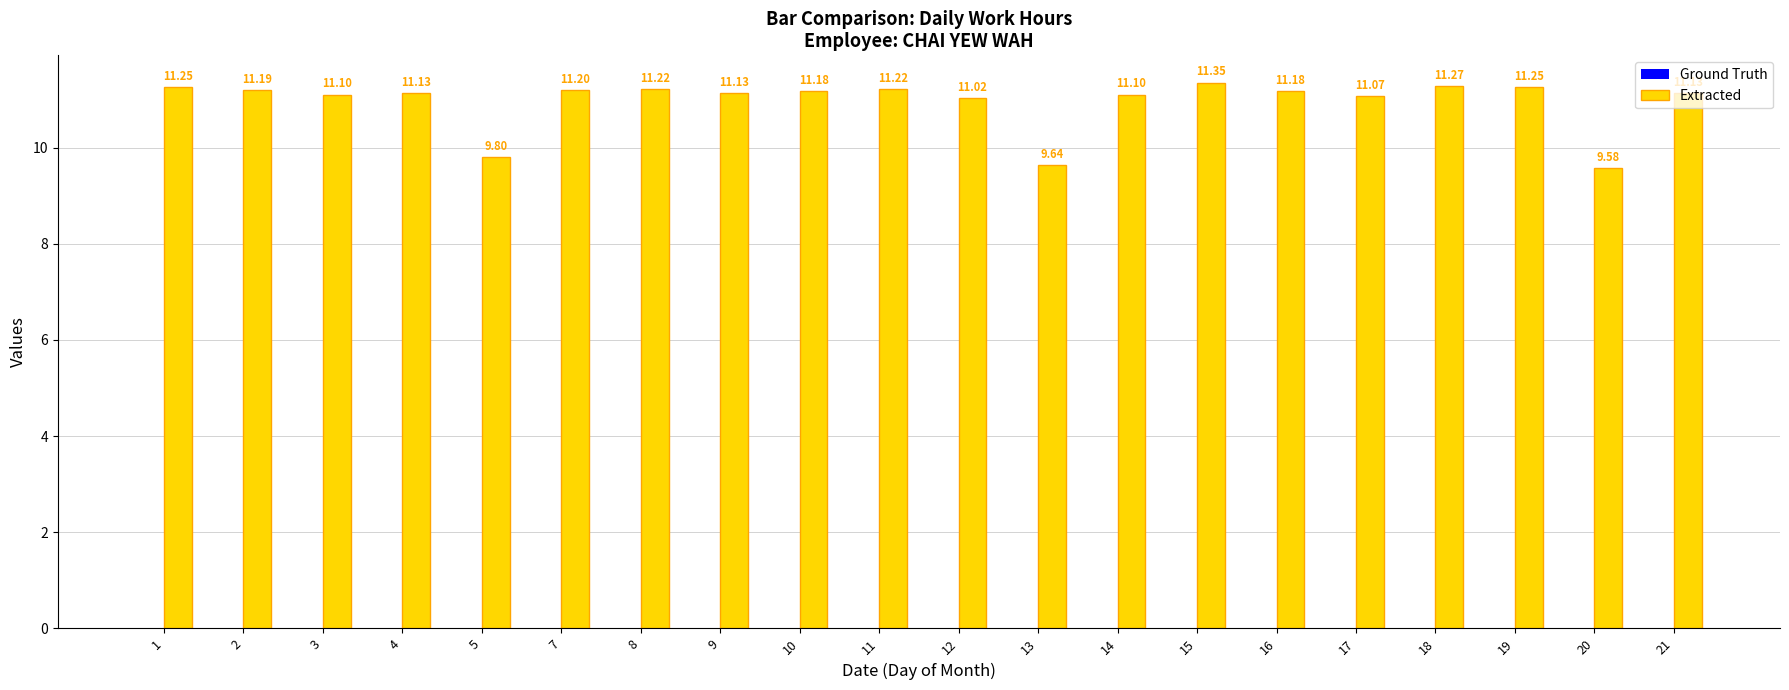

What is the average value?

11.0